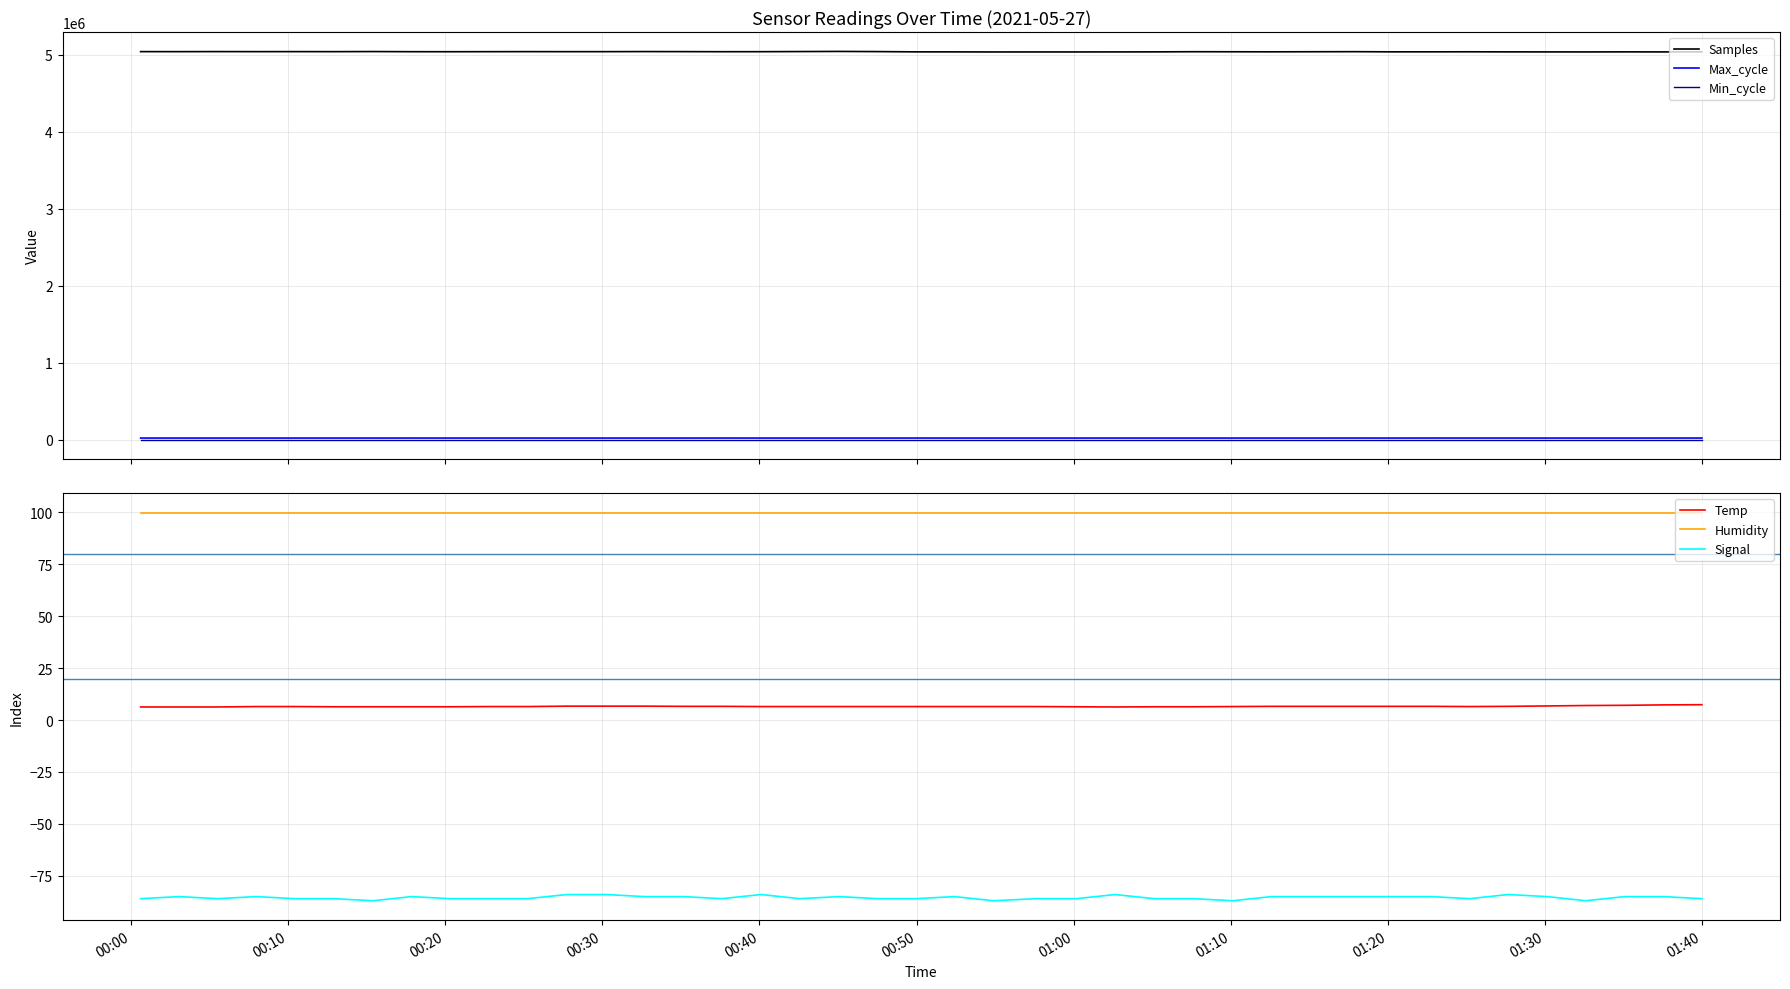

True or false: Signal and Humidity intersect in this chart.

False